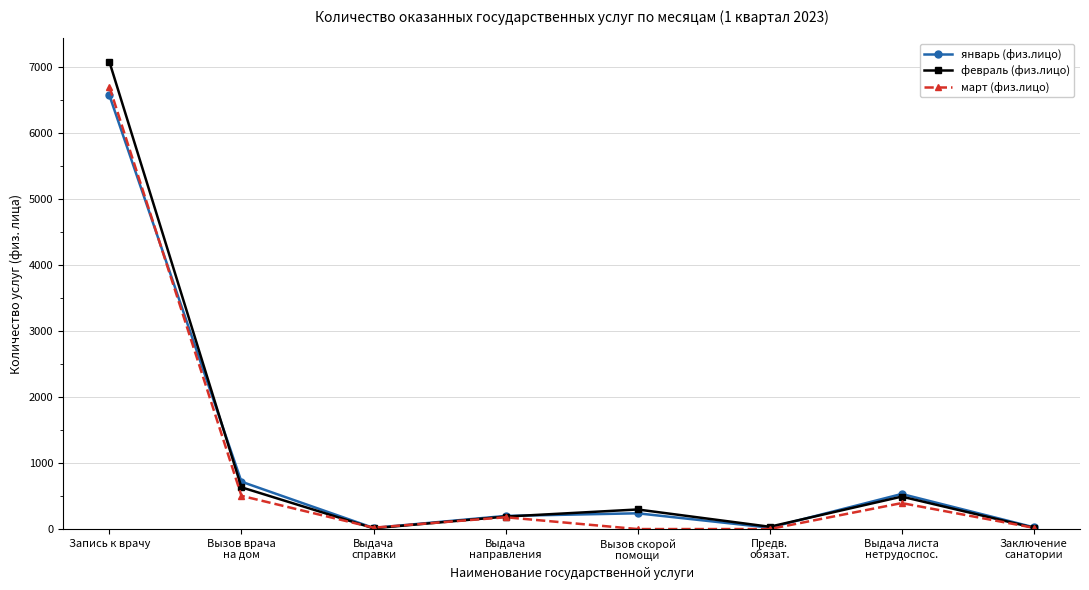

What is the label of the 7th point from the right?

Вызов врача
на дом